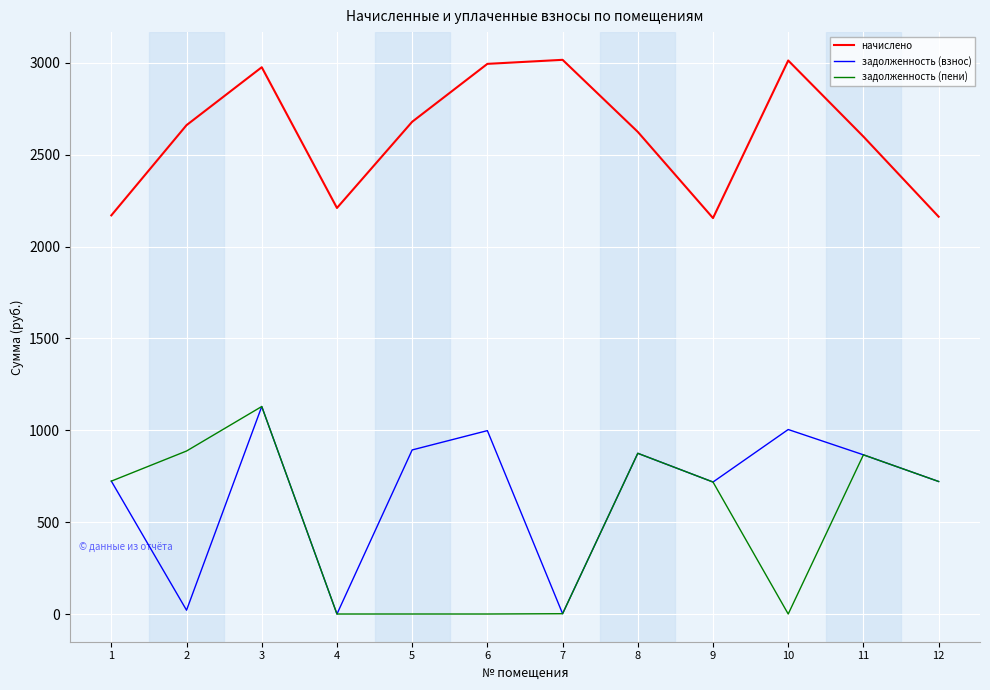

What is the total value across all series at 7?

3020.6